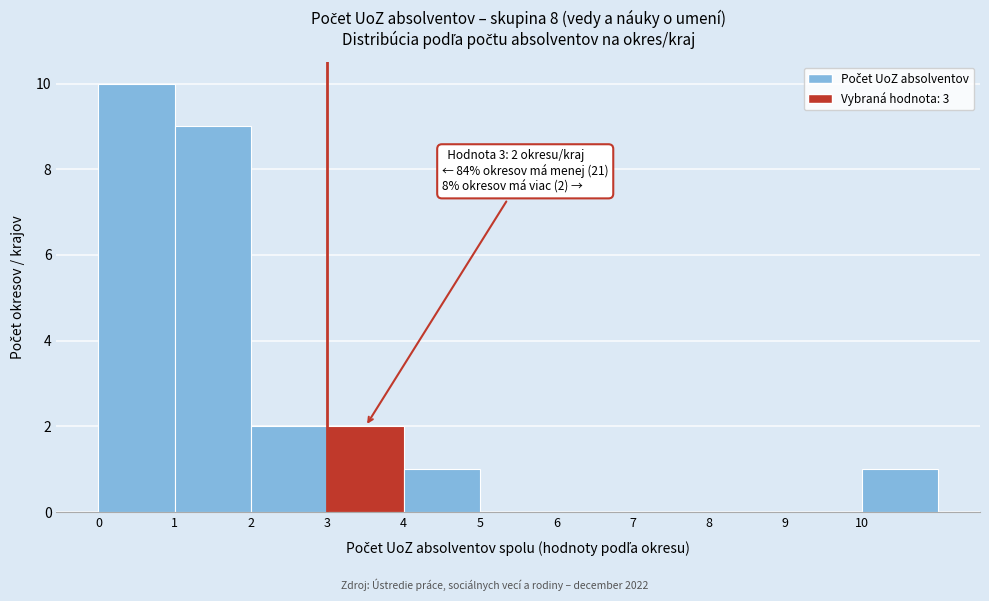

Which range on the x-axis has the tallest bar?

0 to 1